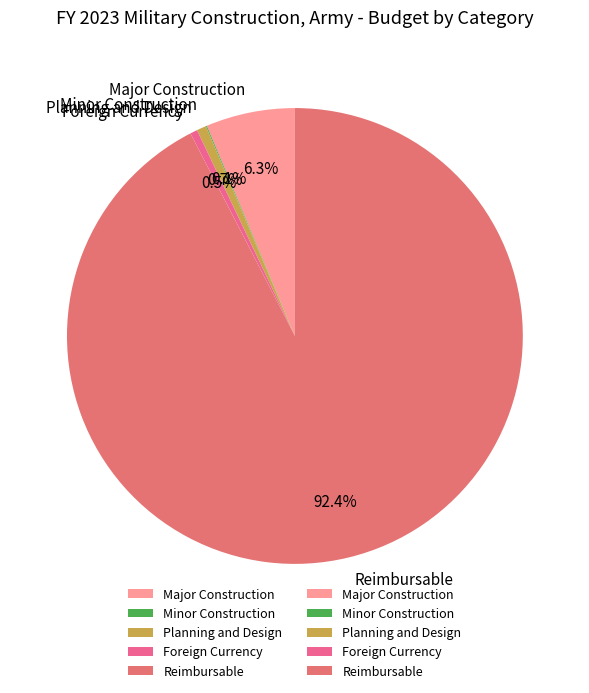

What percentage is the Reimbursable slice, to the nearest percent?

92%